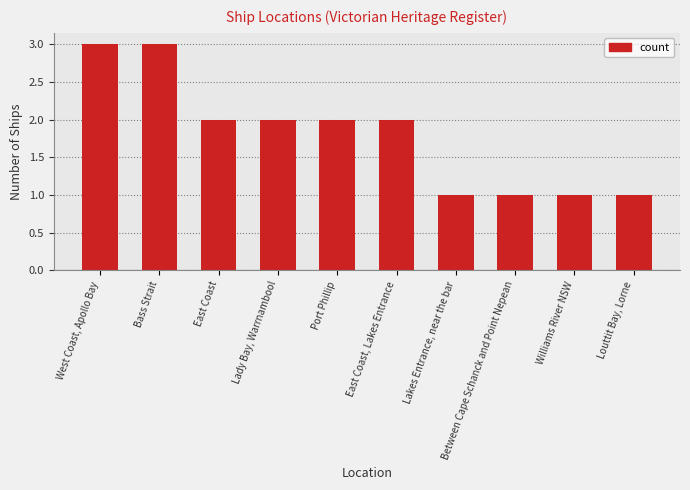

What is the sum of all values?

18